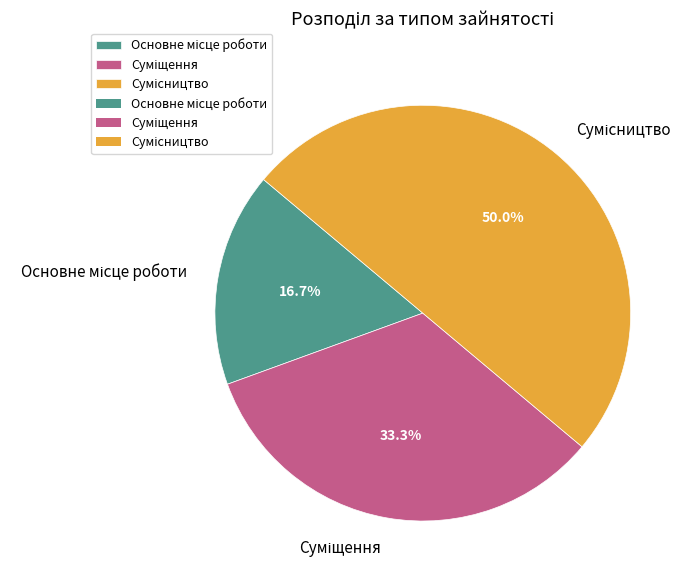

What is the ratio of the value at Сумісництво to the value at Основне місце роботи?

3.0